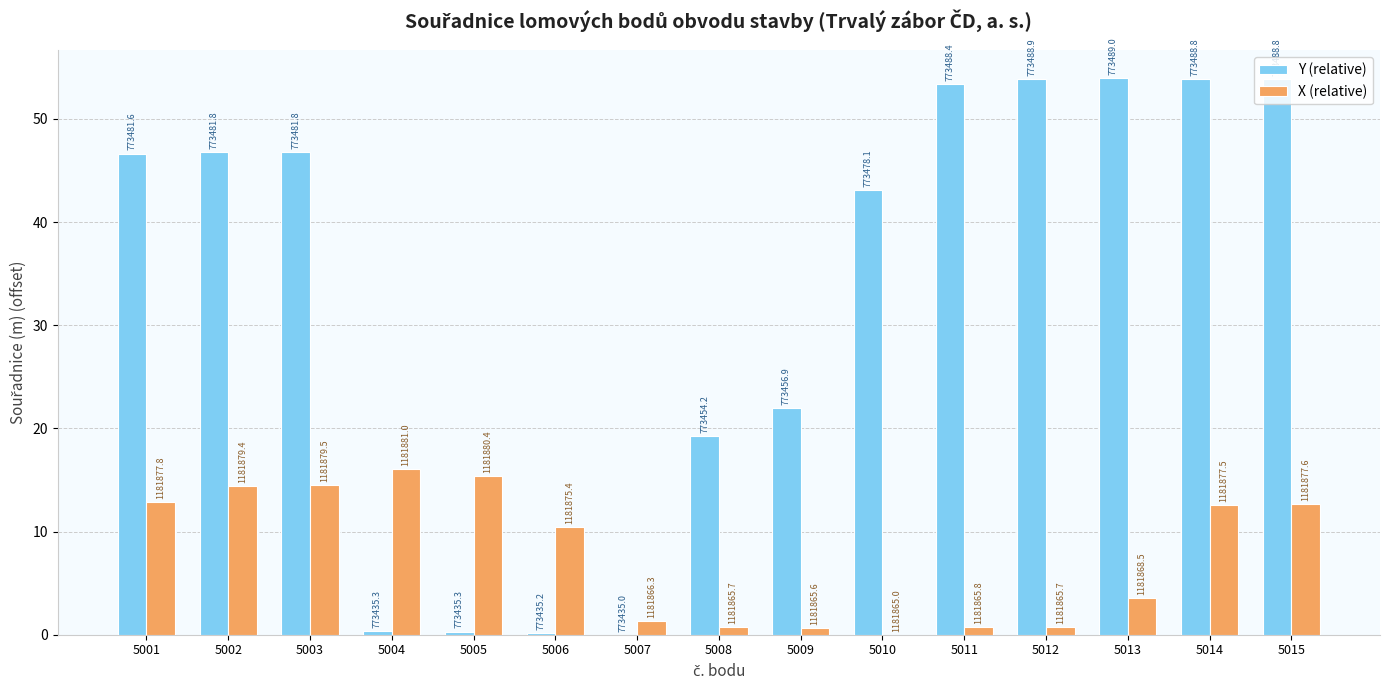

What are all the series names shown in the legend?

Y (relative), X (relative)